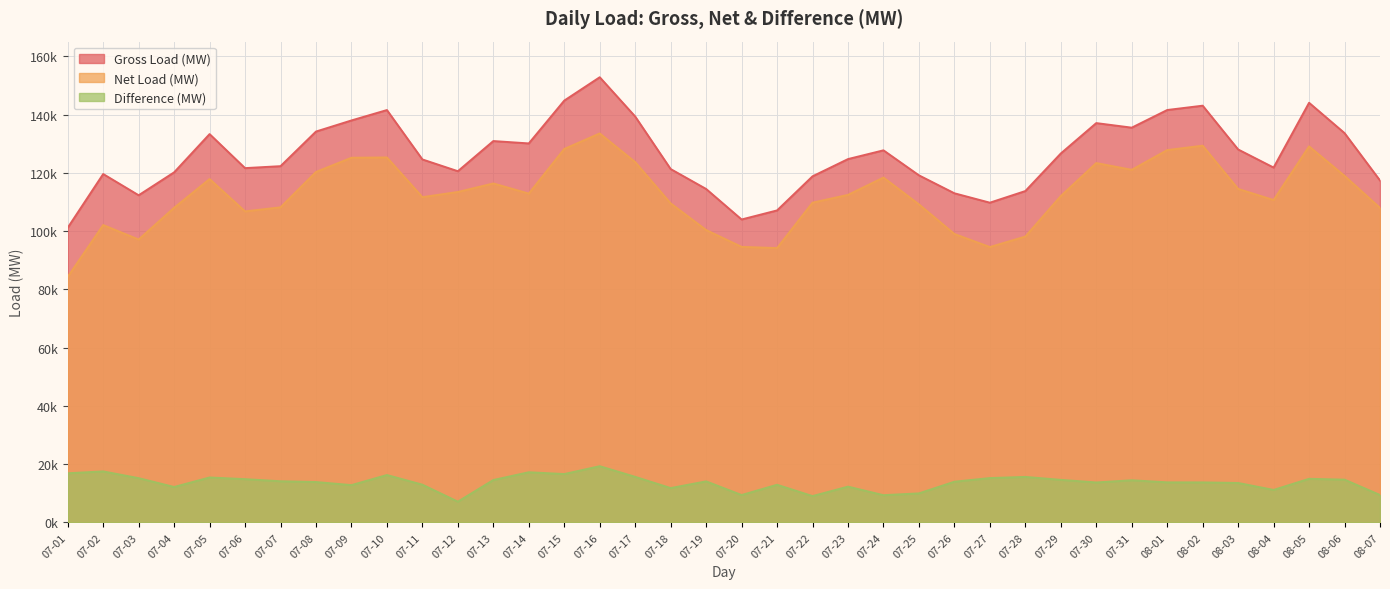

The value of Net Load (MW) at 07-08 is 120336.7. True or false?

True